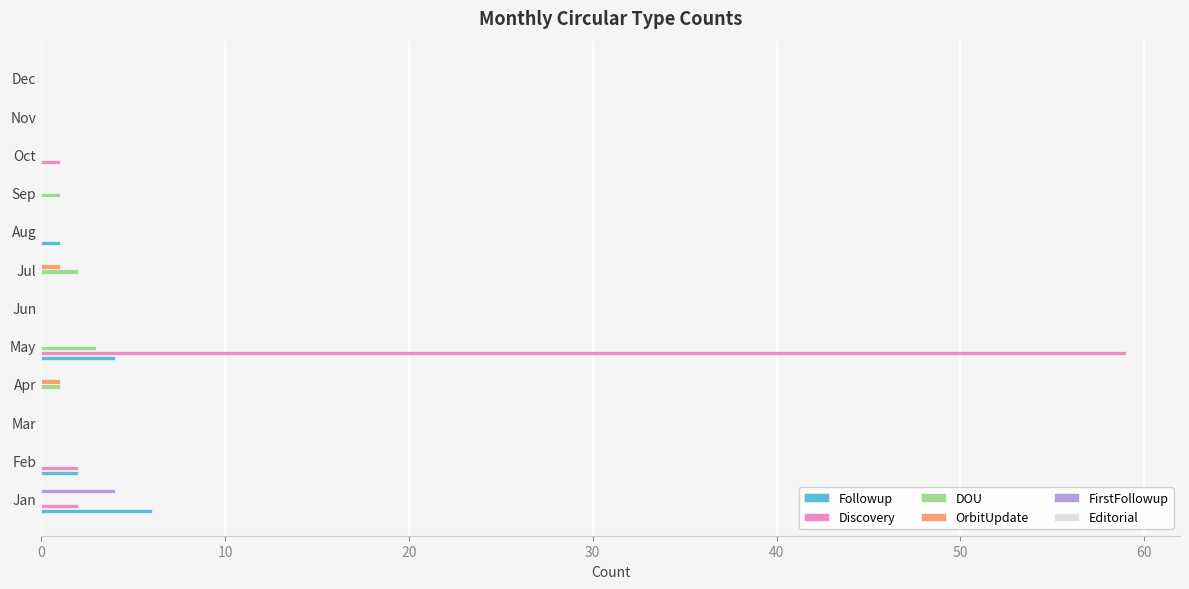

True or false: Discovery has a value of 0 at Jun.

True